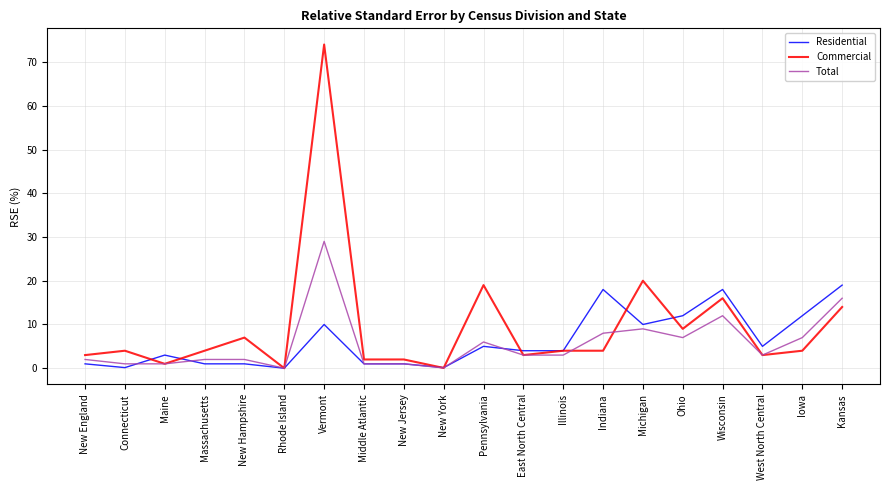

The Residential series shows 9.8 at Indiana. True or false?

False